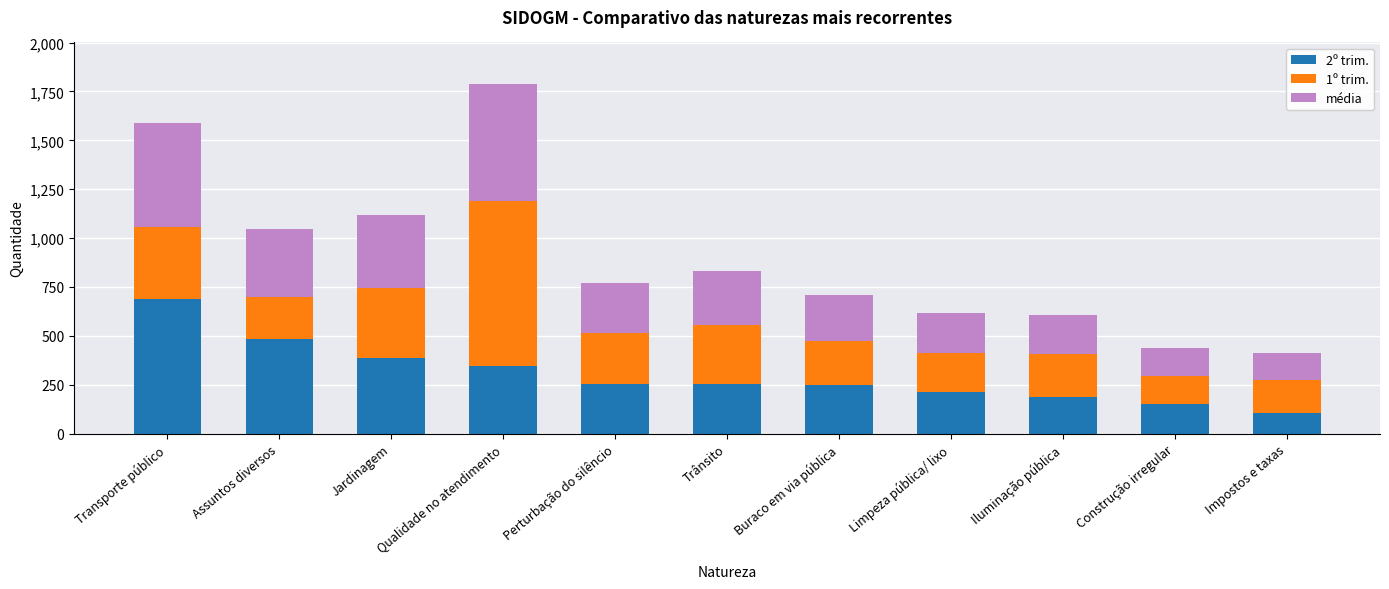

At which category is the sum across all series the highest?

Qualidade no atendimento